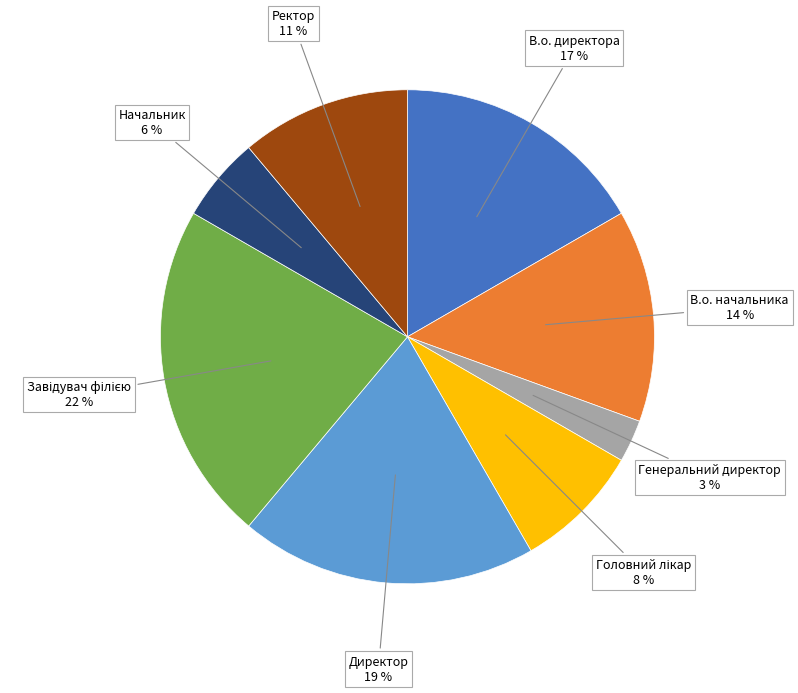

True or false: Генеральний директор accounts for 3% of the total.

True